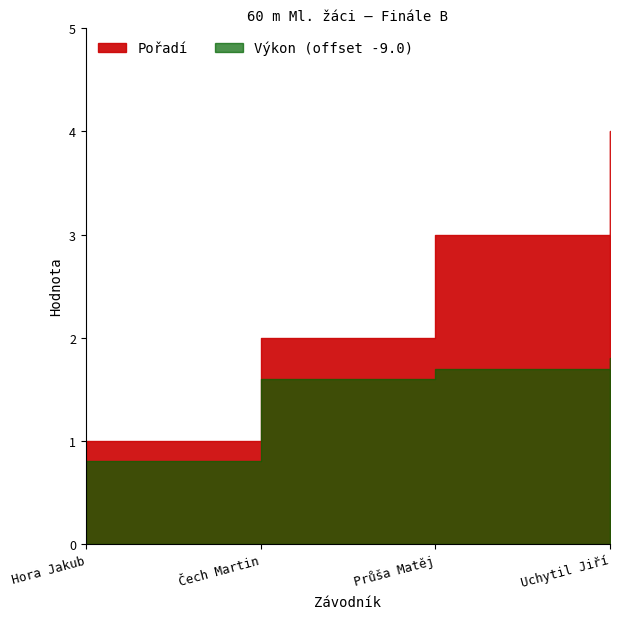

True or false: Výkon and Pořadí intersect in this chart.

False